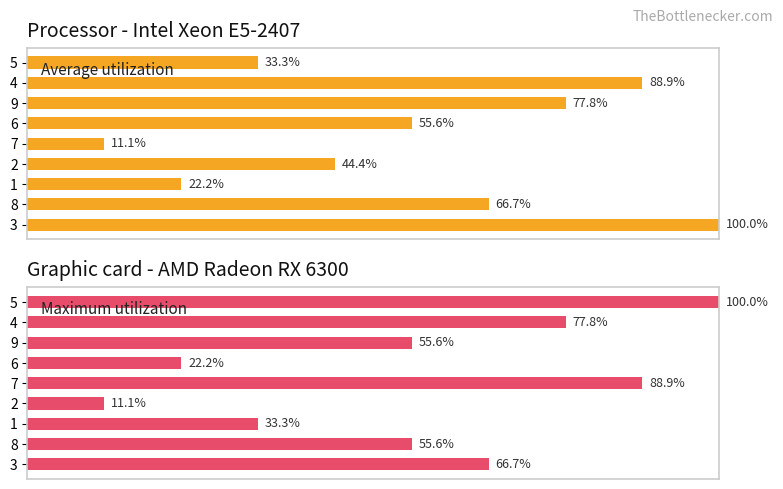

Rank the categories by Average utilization value from lowest to highest.

7, 1, 5, 2, 6, 8, 9, 4, 3